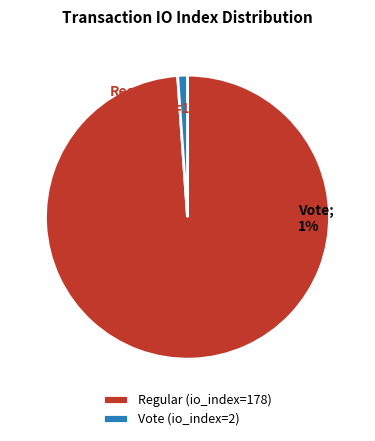

What is the change in value from Regular (io_index=178) to Vote (io_index=2)?

-176